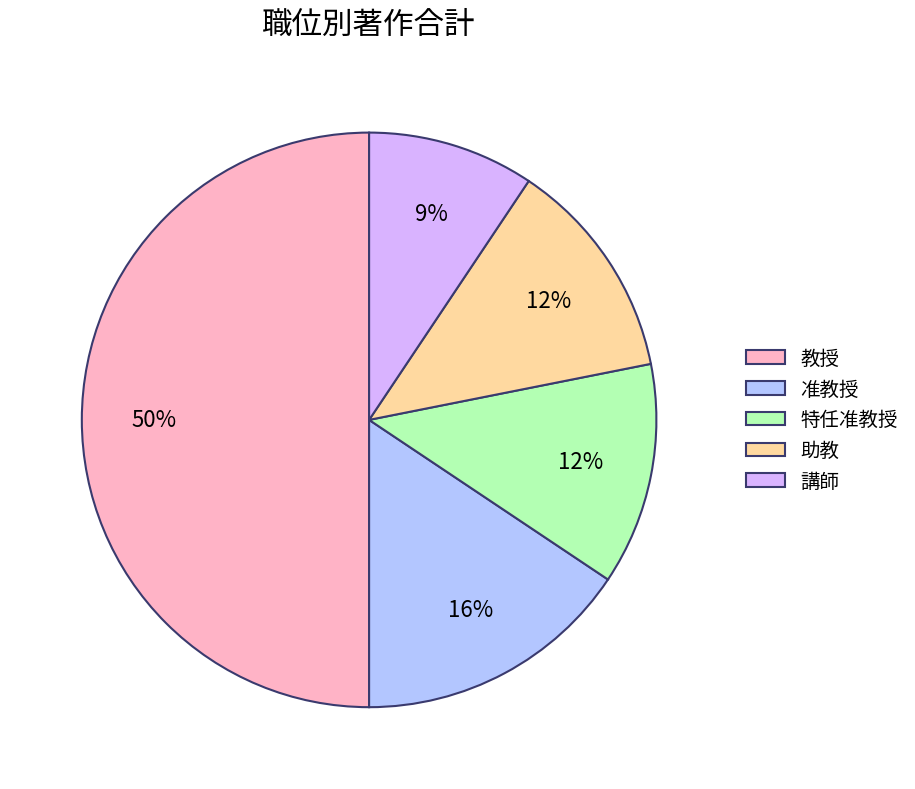

To the nearest percent, what is the combined percentage of 助教 and 准教授?

28%